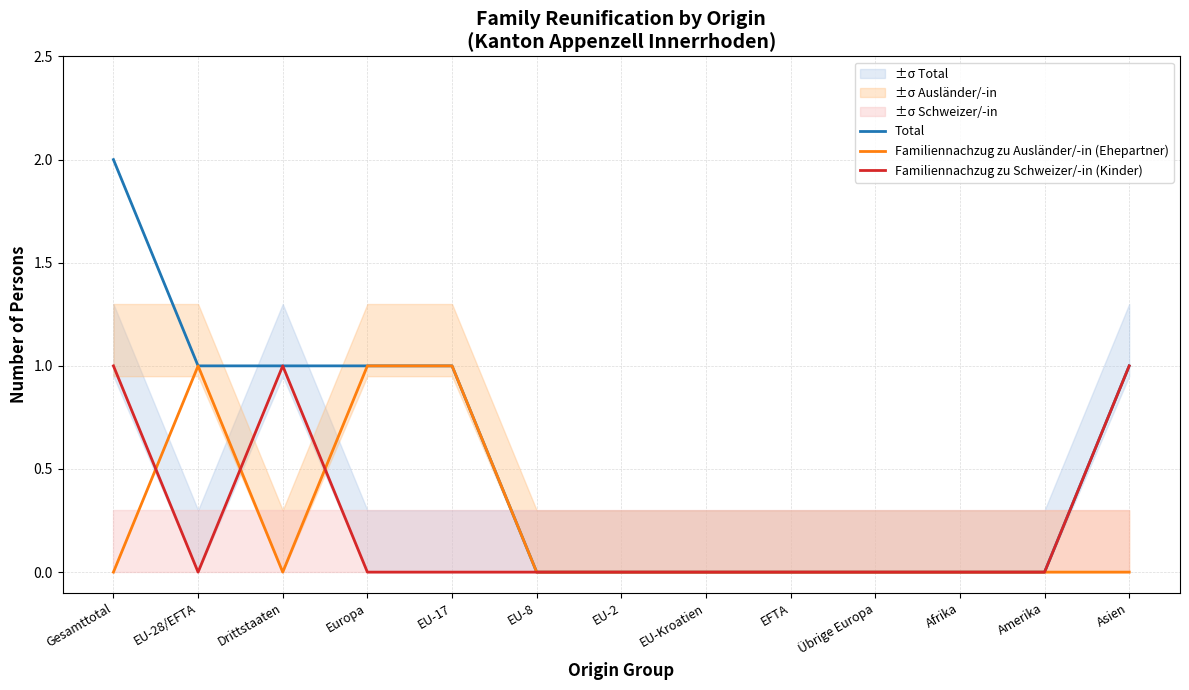

How many data points in Total are above 0?

6